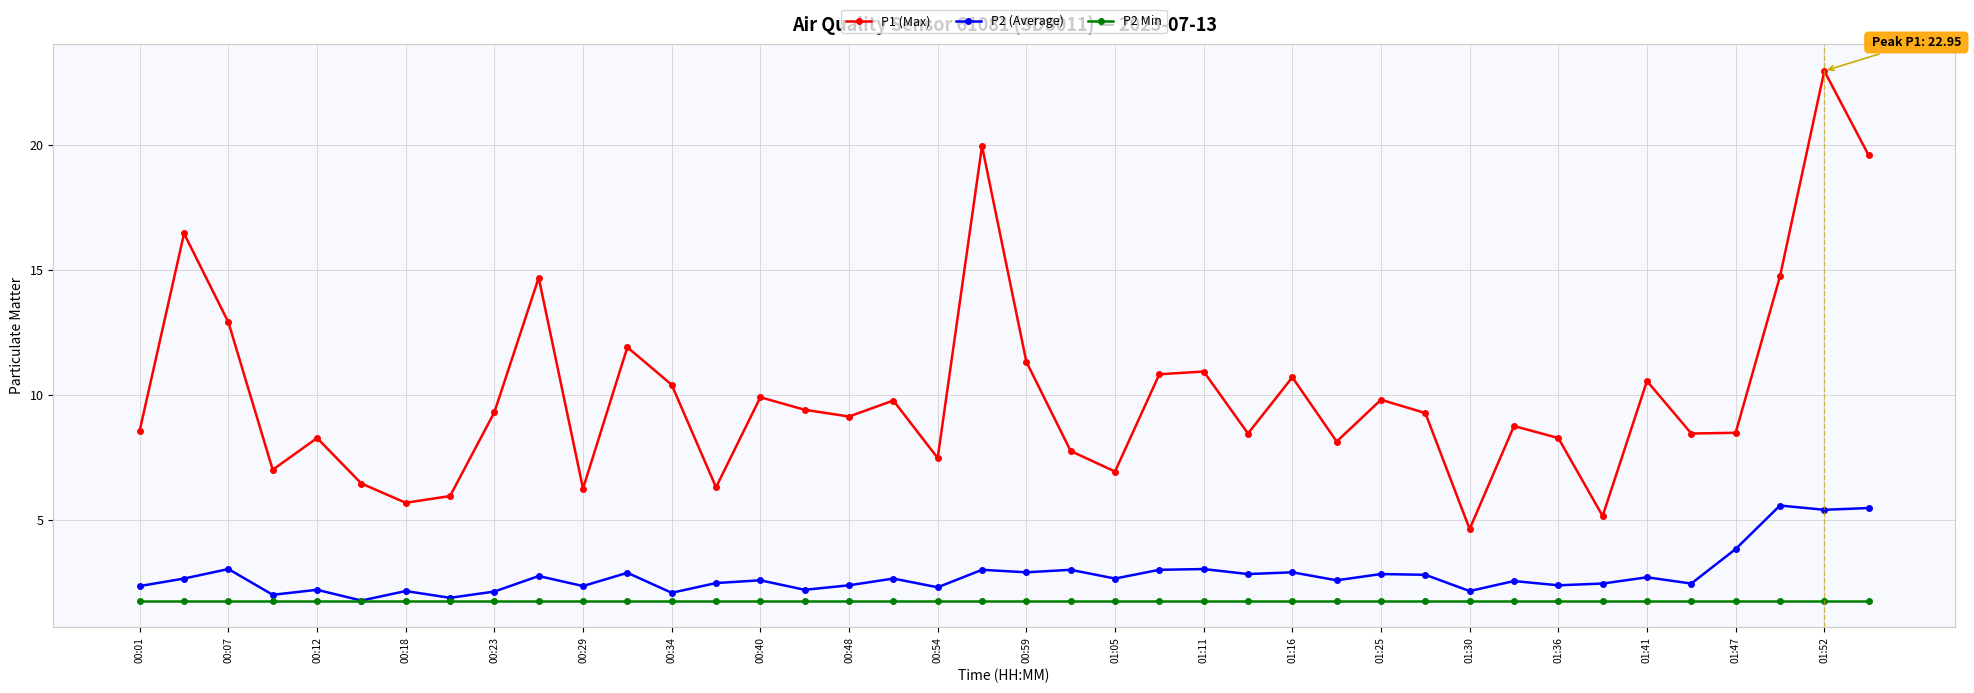

List the series in order of their peak value, highest first.

P1 (Max), P2 (Average), P2 Min